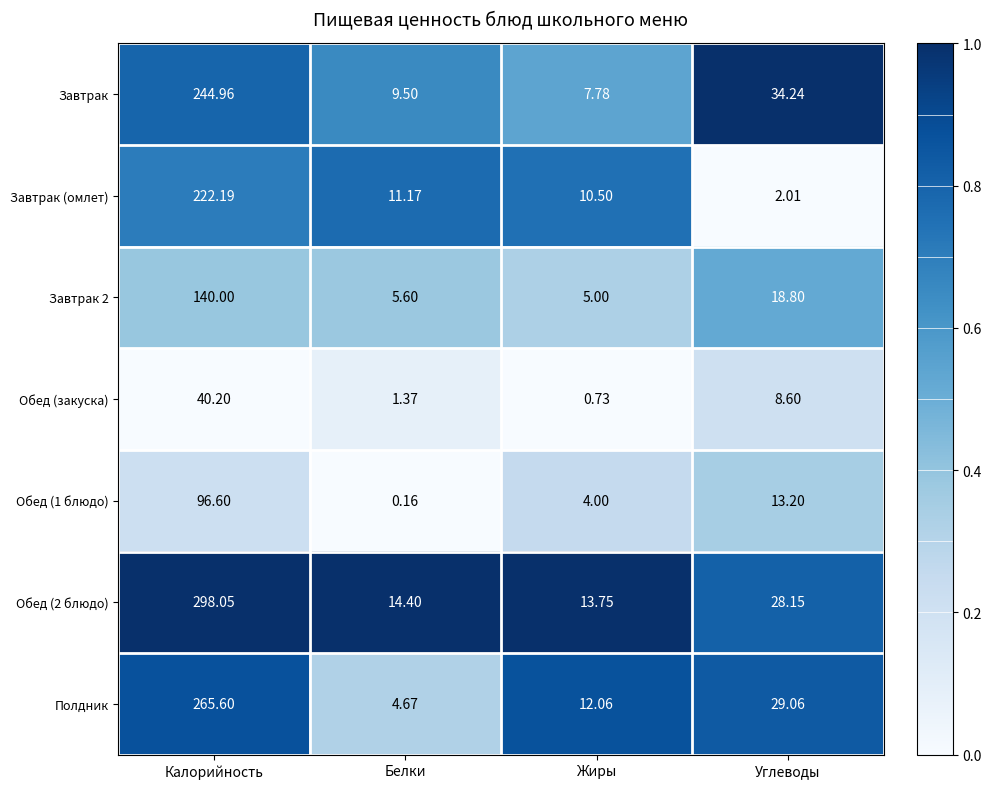

At which category does the chart reach its peak across all series?

Калорийность